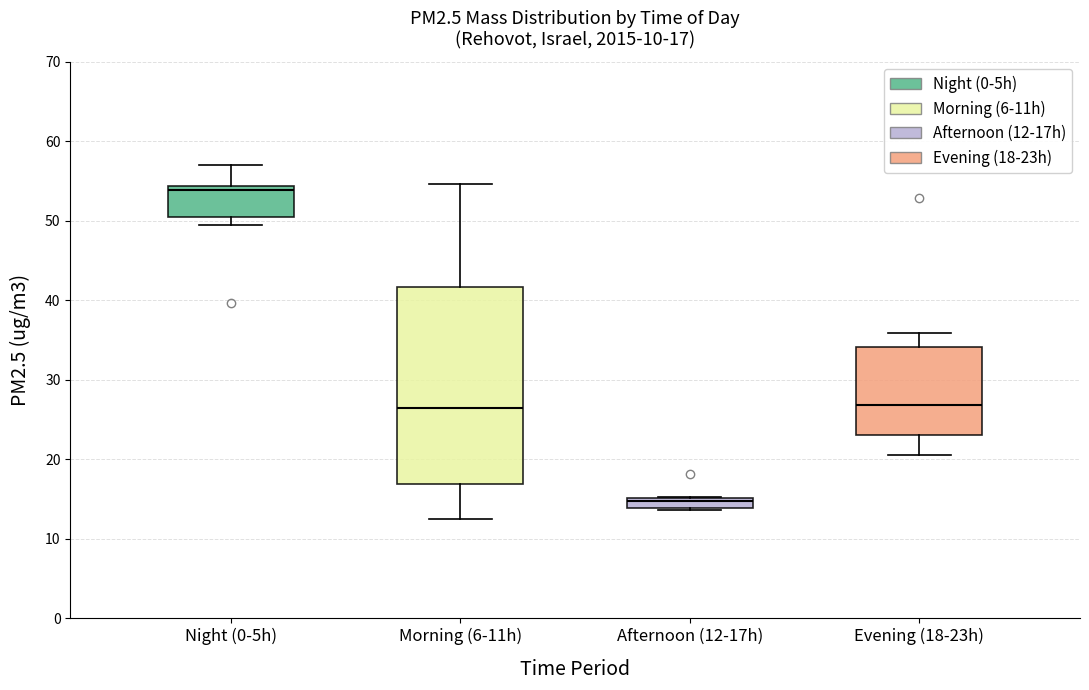

Which box has the lowest median line?

Afternoon (12-17h)